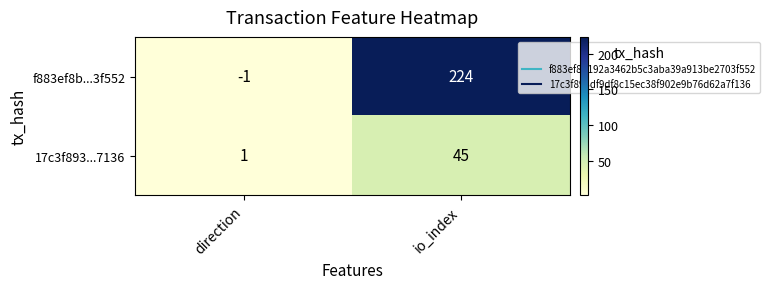

Count the number of data series in this chart.

2